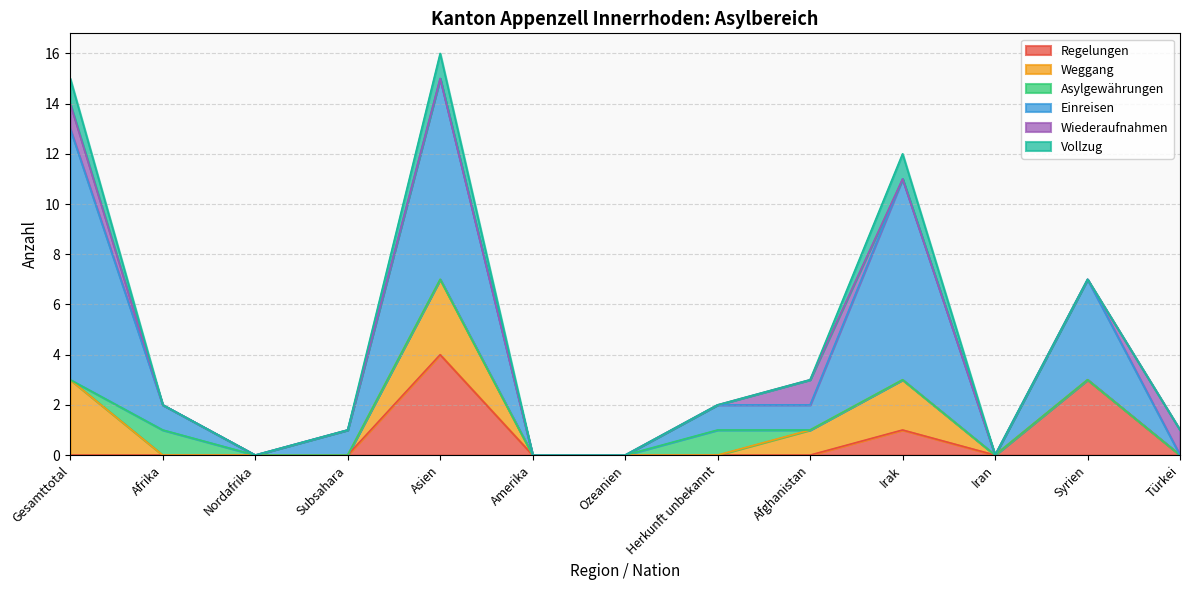

In Asylgewährungen, how many points are higher than both neighbors (excluding endpoints)?

2